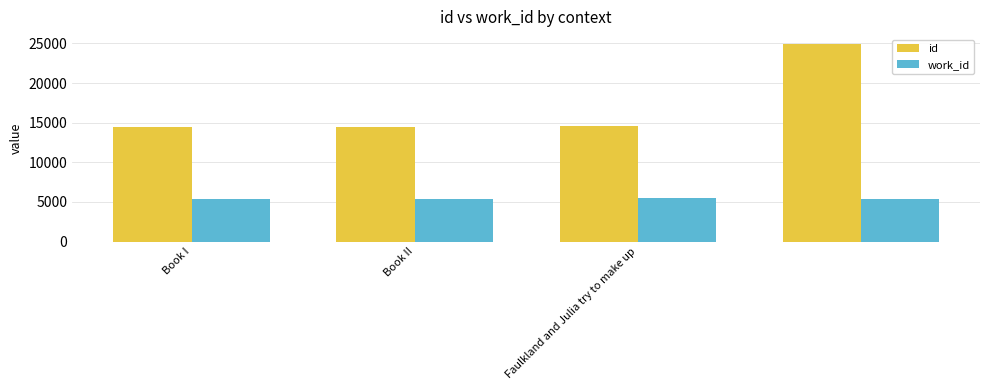

Which series has the largest total across all categories?

id